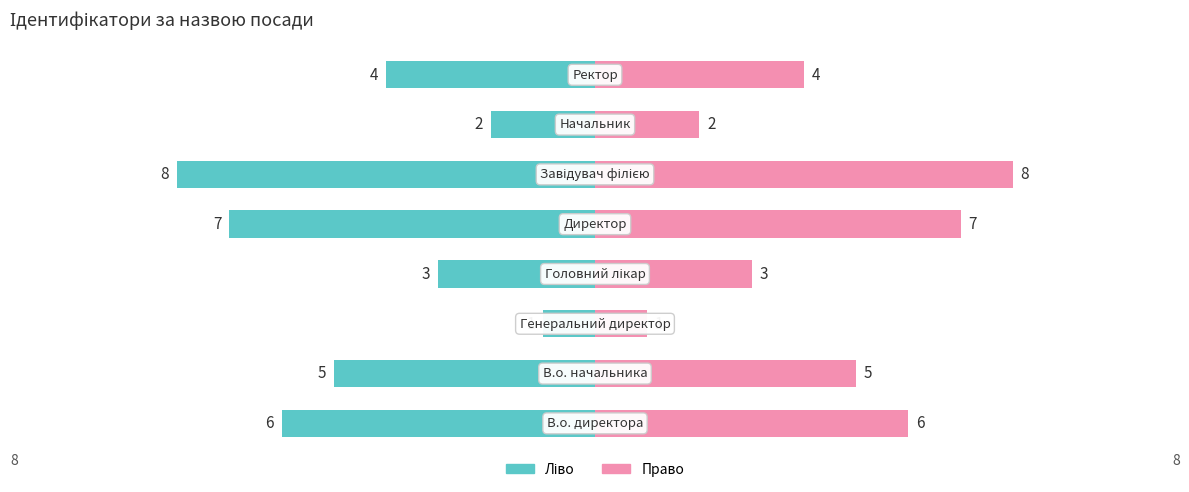

The Ідентифікатор (ліво) series shows 0 at 2. True or false?

False